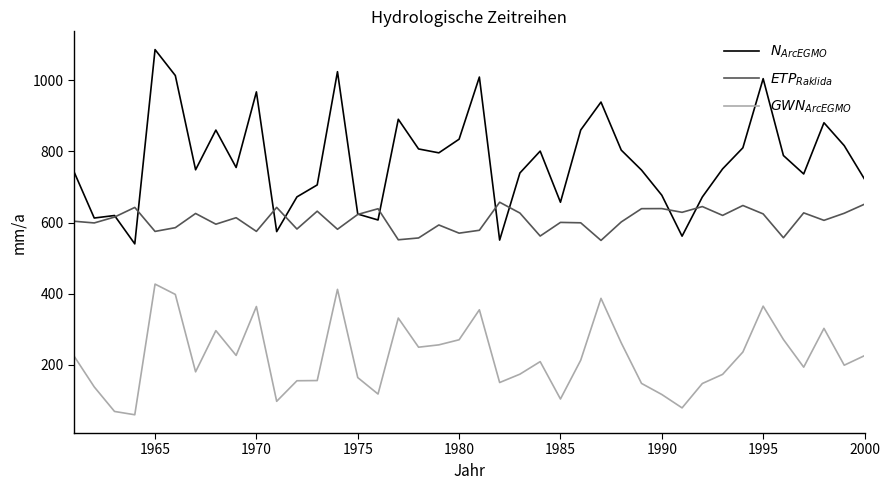

What is the minimum value shown in the chart?

59.8